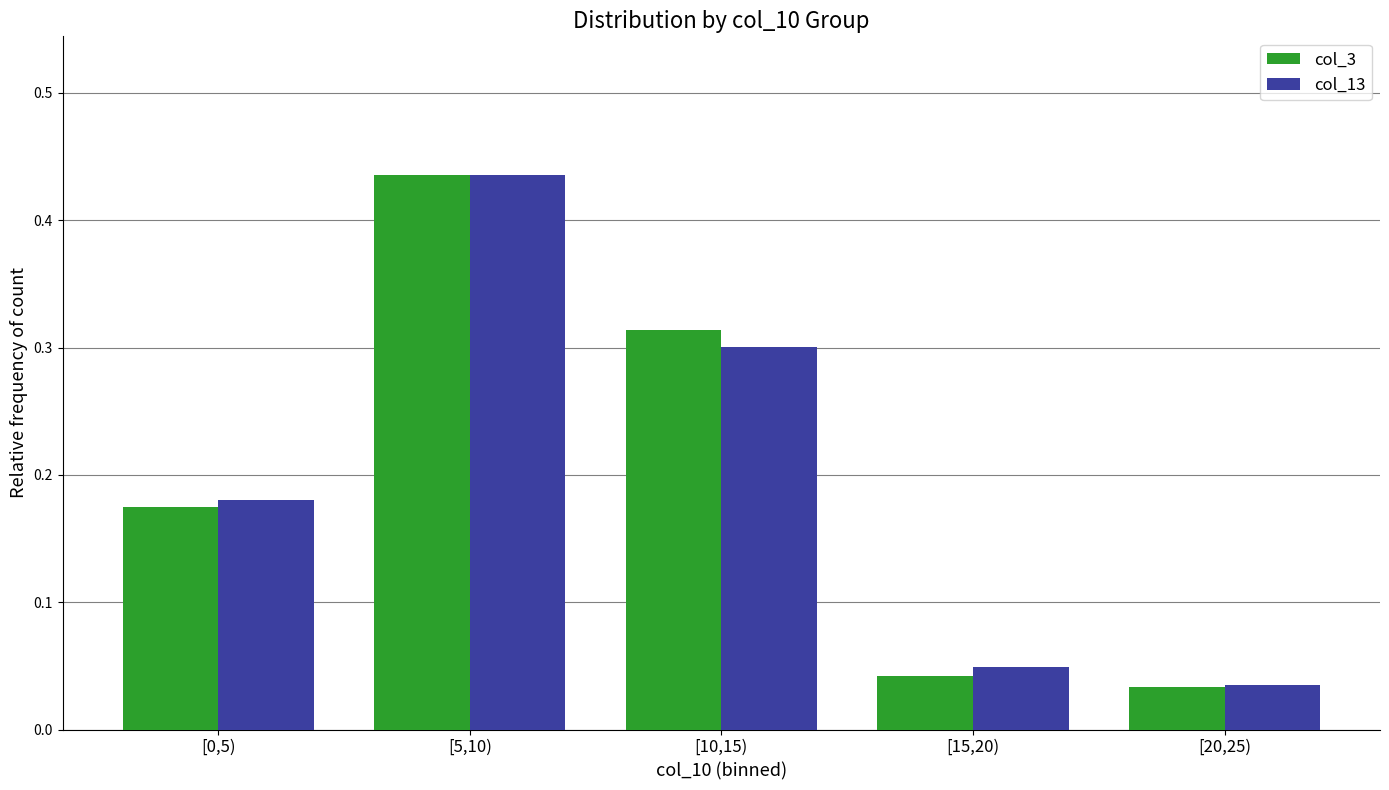

Count the number of categories in the chart.

5